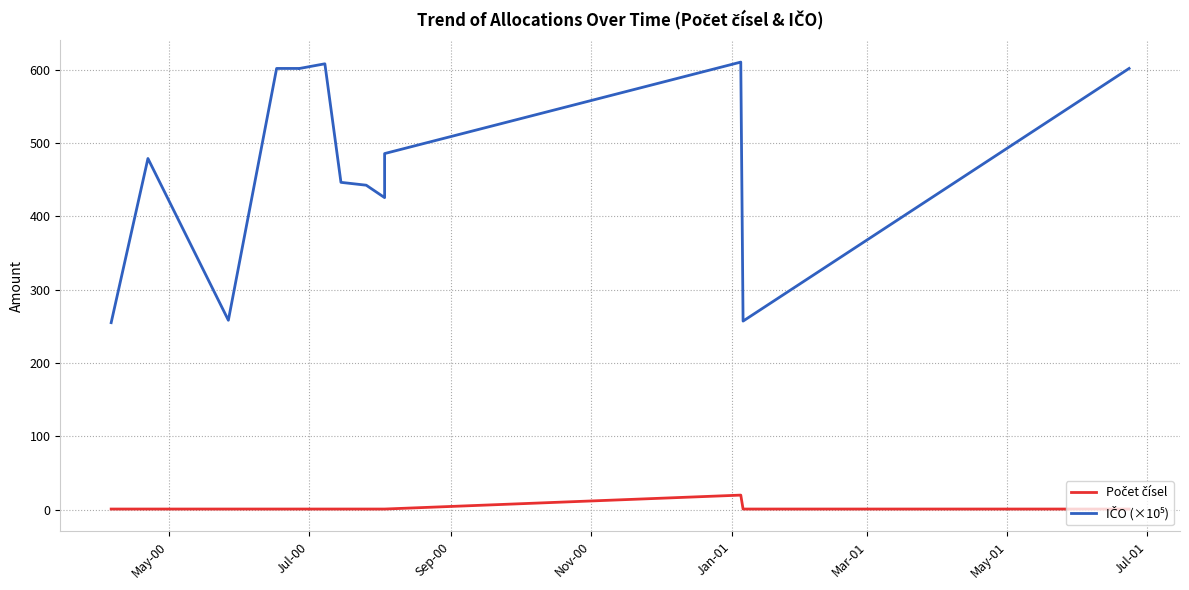

Which series has the largest range (max minus min)?

IČO (×10⁵)